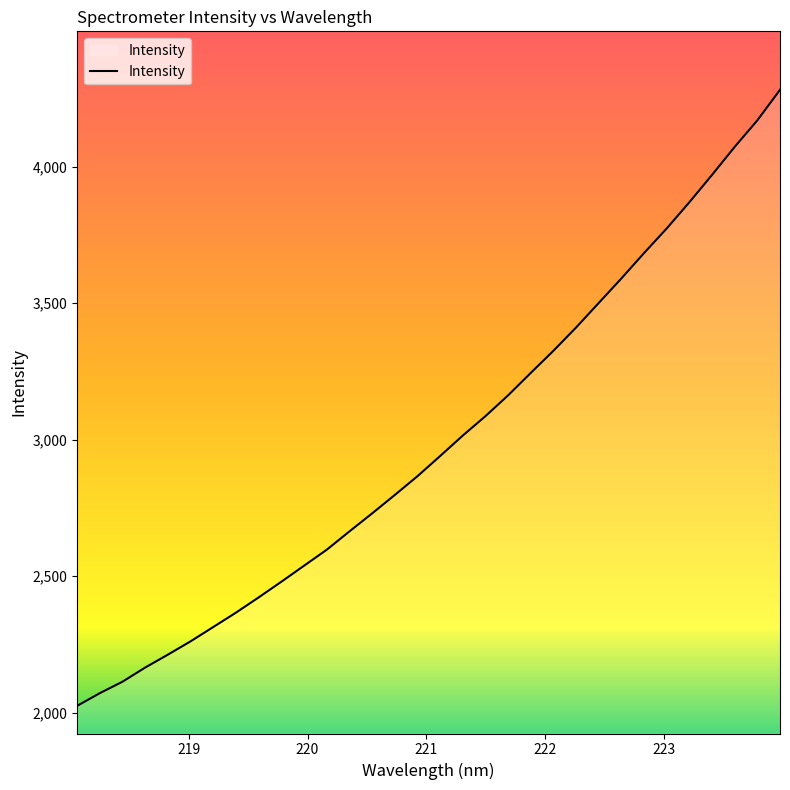

What is the smallest value displayed?

2025.6